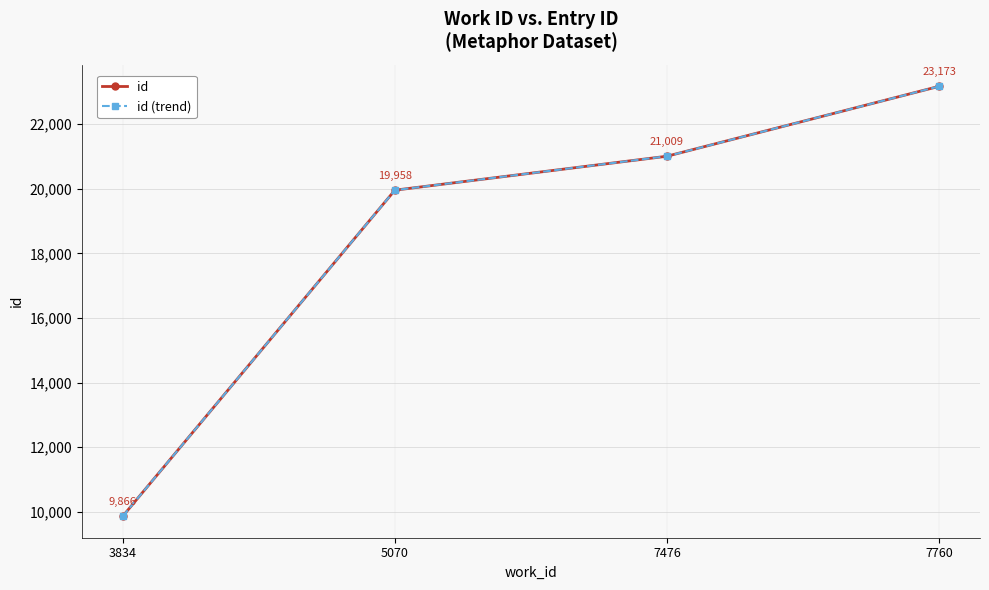

Reading left to right, list all the values displayed in this chart.

id: 3834=9866	5070=19958	7476=21009	7760=23173
id (trend): 3834=9866	5070=19958	7476=21009	7760=23173